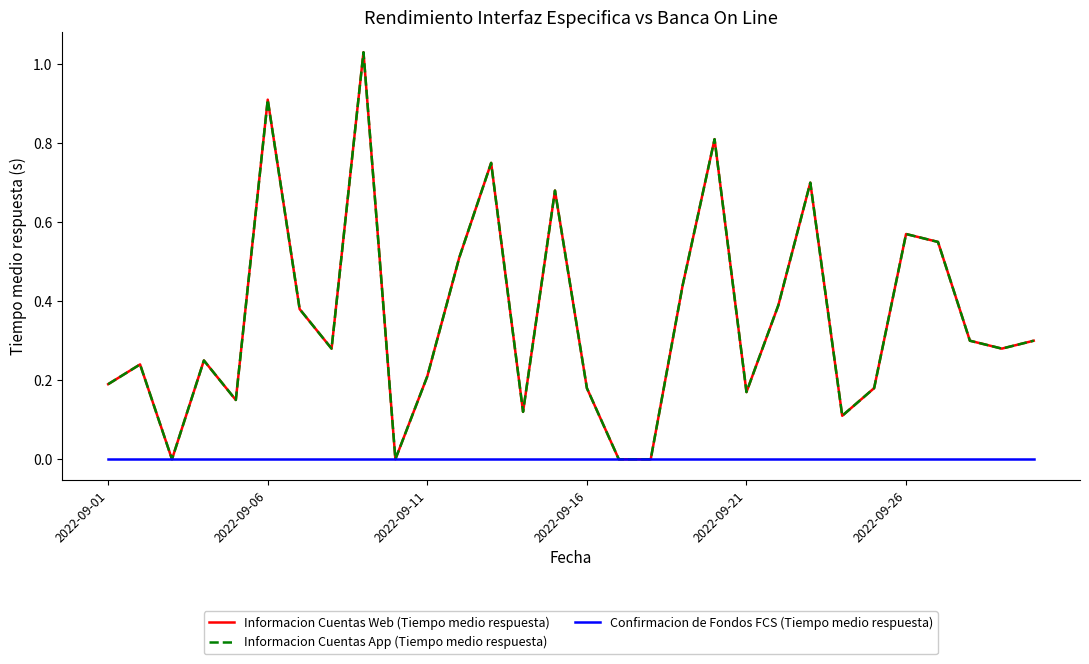

Is this an area chart (filled region under the line)?

No